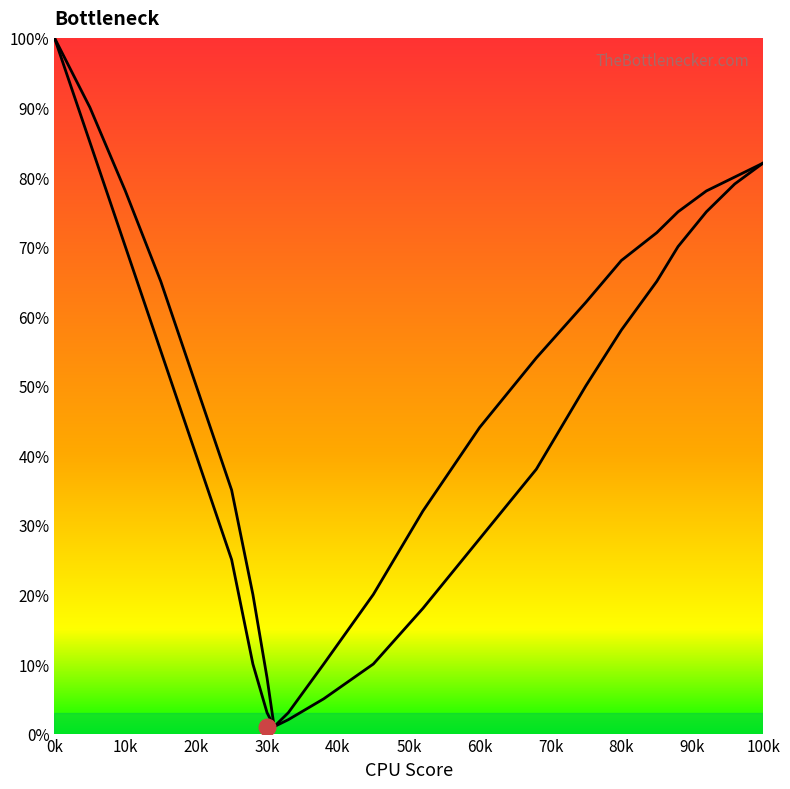

At which label does Curve2 reach its peak?

0k